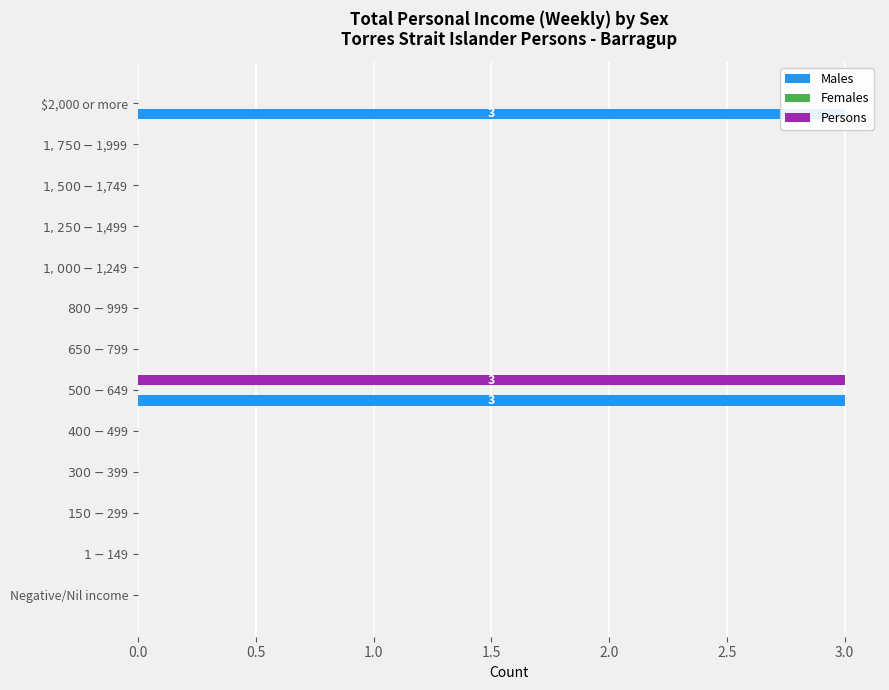

What is the maximum value for Males?

3.0